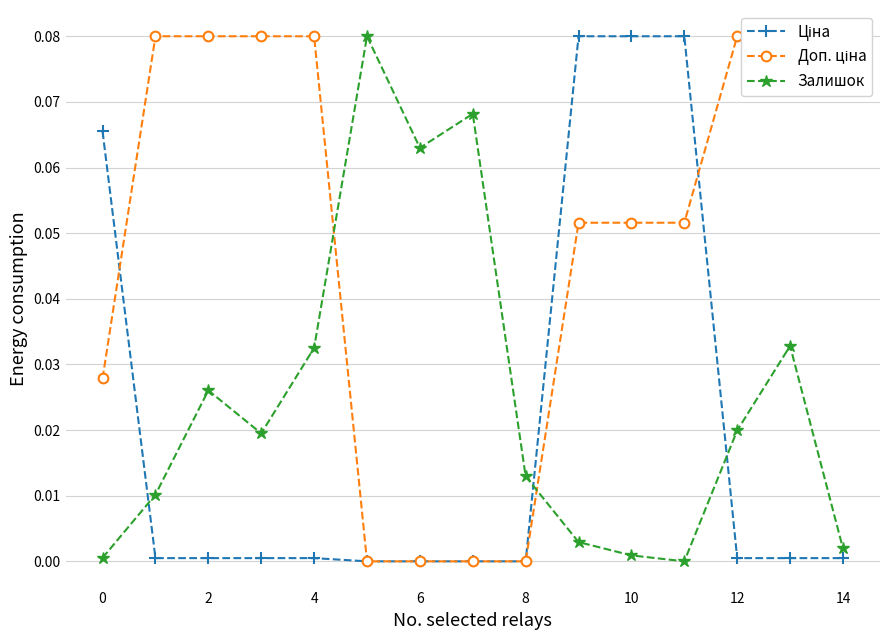

True or false: Залишок has a value of 0.0 at 6.

False